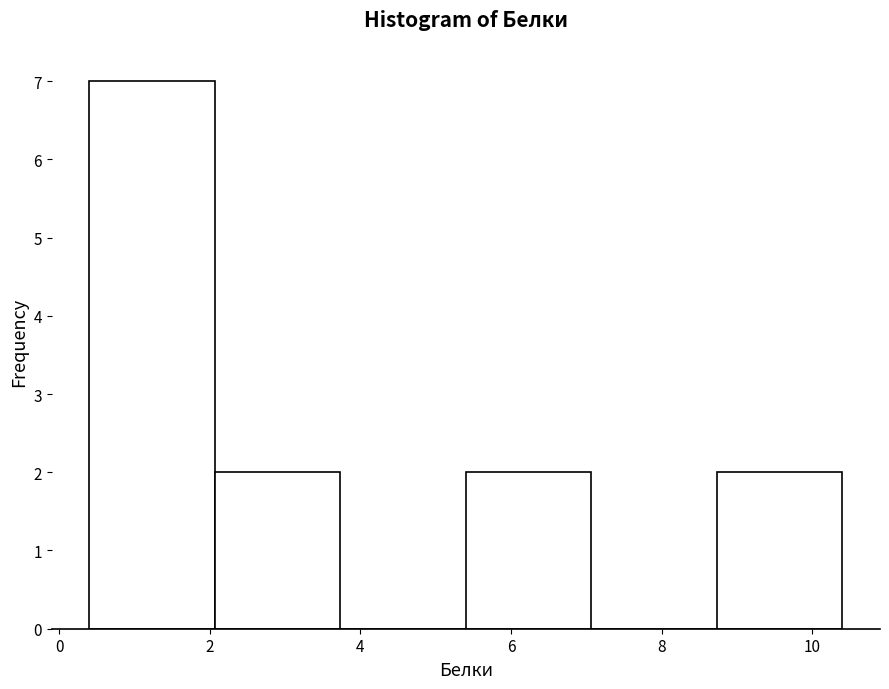

Reading left to right, transcribe this chart: for each bar, give the range it covers on the x-axis and its height. Neither the bar edges nor the heights are printed on the chart, so give them approximately, as read against the axes.

0.4 to 2.0: 7
2.0 to 3.8: 2
3.8 to 5.4: 0
5.4 to 7.0: 2
7.0 to 8.8: 0
8.8 to 10.4: 2